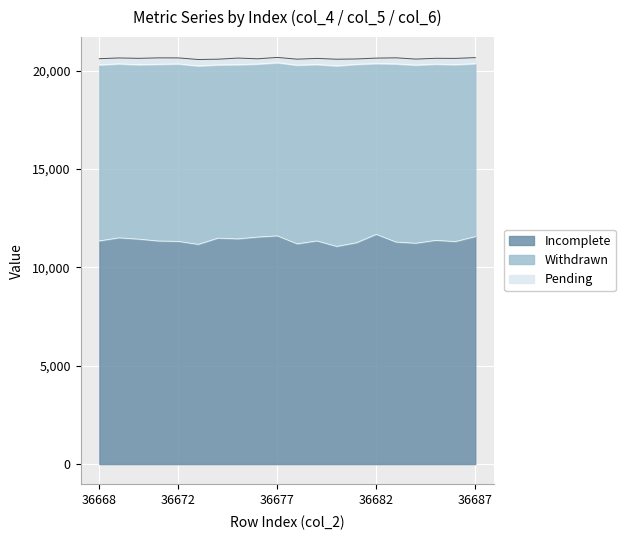

At 36675, list the series in order from largest to smallest.

col_4, col_5, col_6